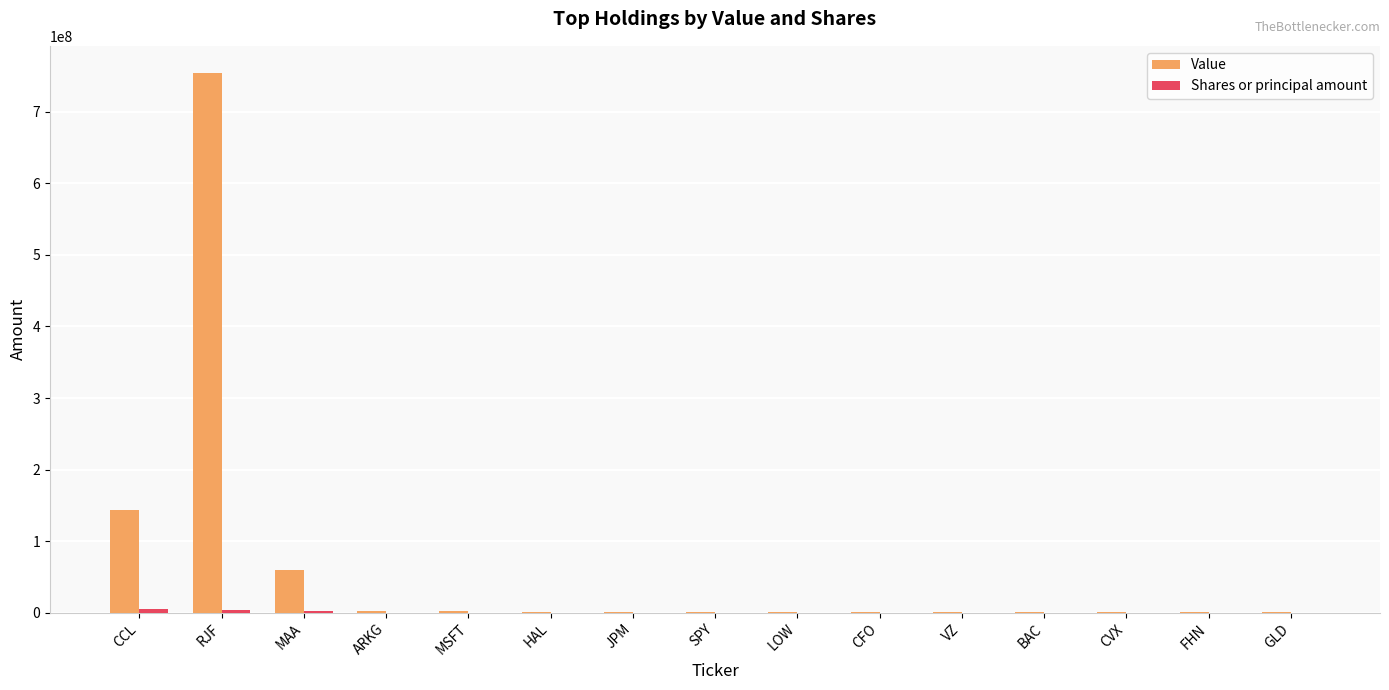

True or false: Value has a value of 94144961 at MAA.

False